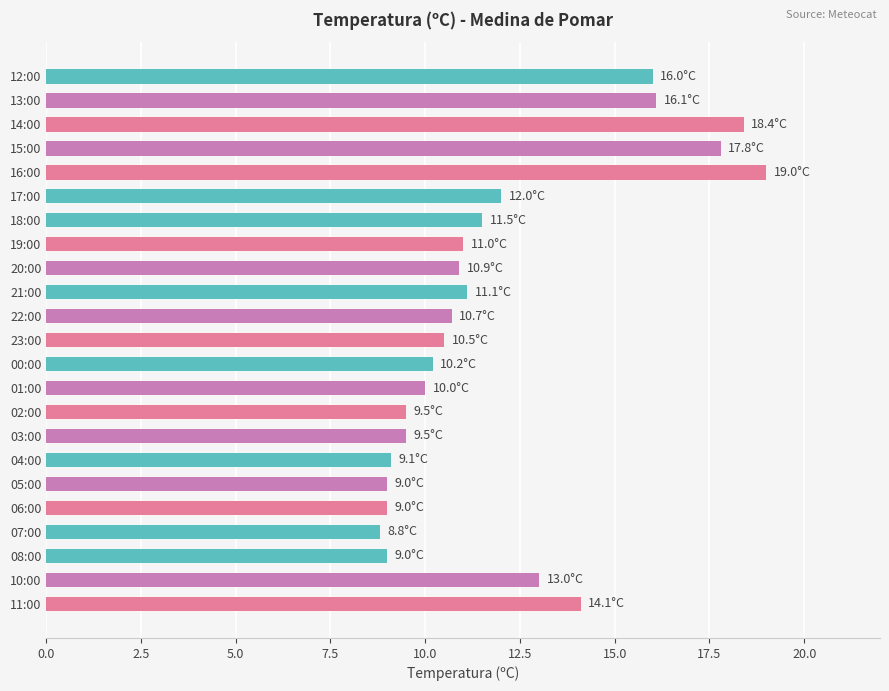

Is it true that the value at 01:00 is 13.2?

False